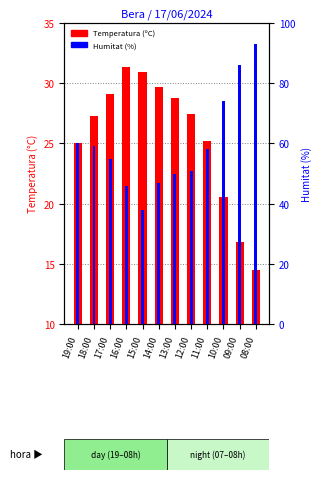

What is the difference between the highest and lowest values at 13:00?

21.2